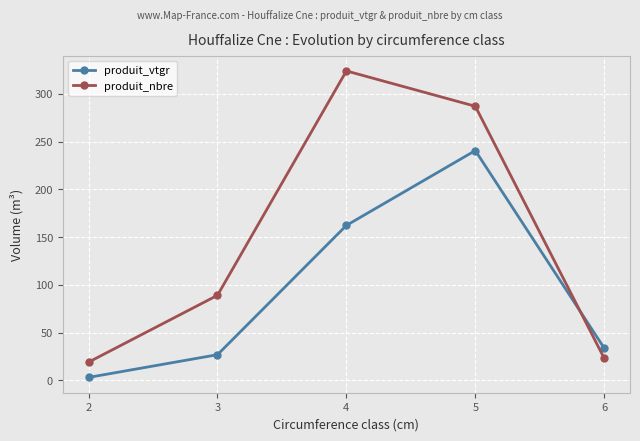

The produit_vtgr series shows 33.6 at 6. True or false?

True